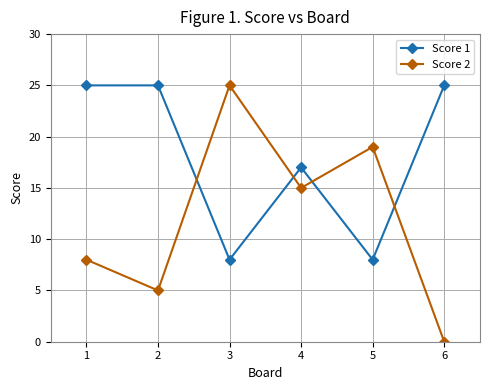

What is the lowest value of the Score 1 series?

8